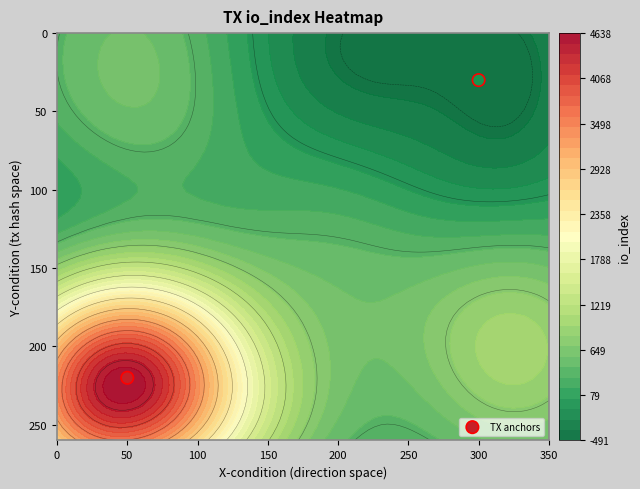

What is the sum of all values?

250